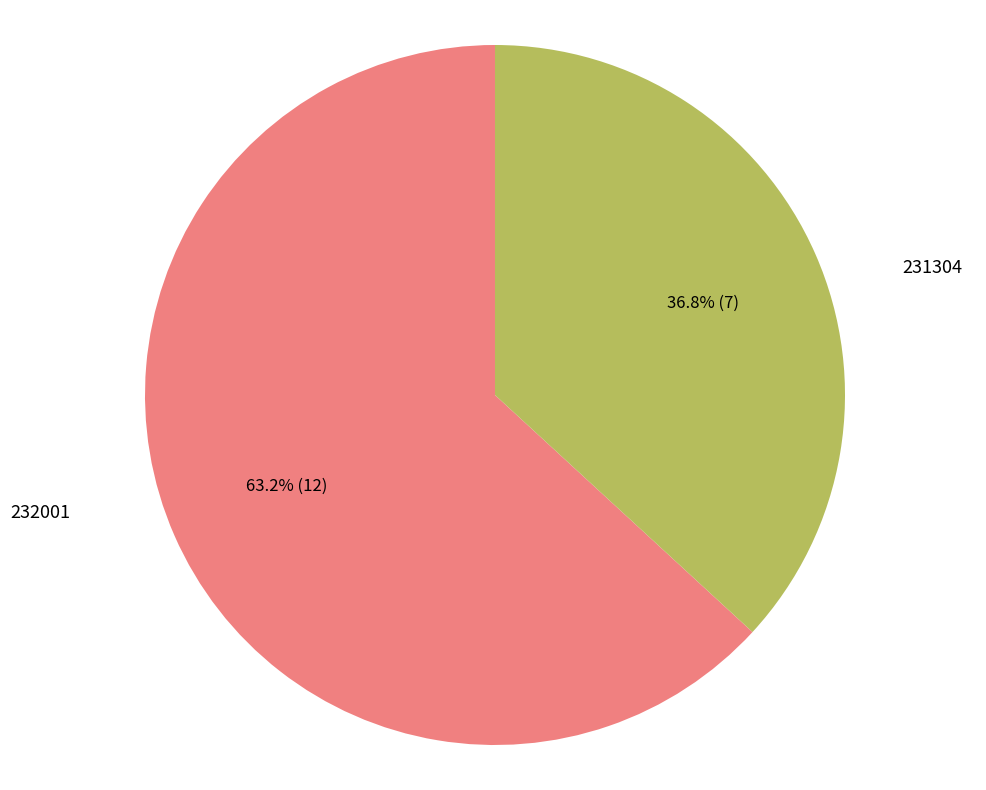

To the nearest percent, what is the combined percentage of 231304 and 232001?

100%